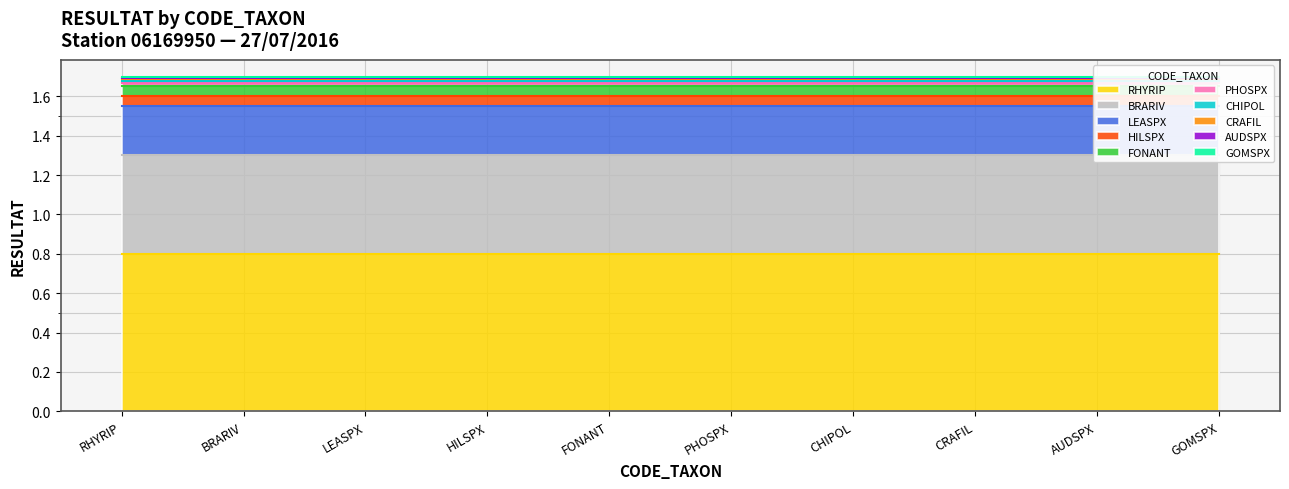

The value at VAUSPX is 0.0. True or false?

False